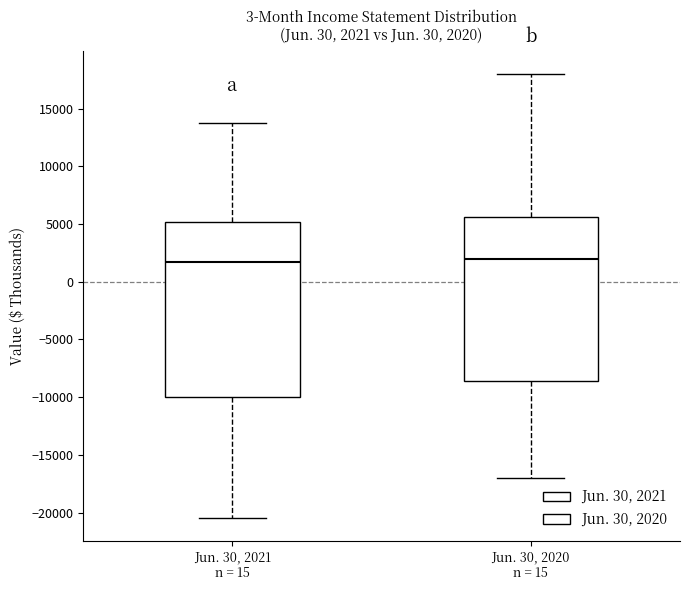

Comparing the boxes themselves (not the whiskers), which one is the tallest?

Jun. 30, 2021 n = 15